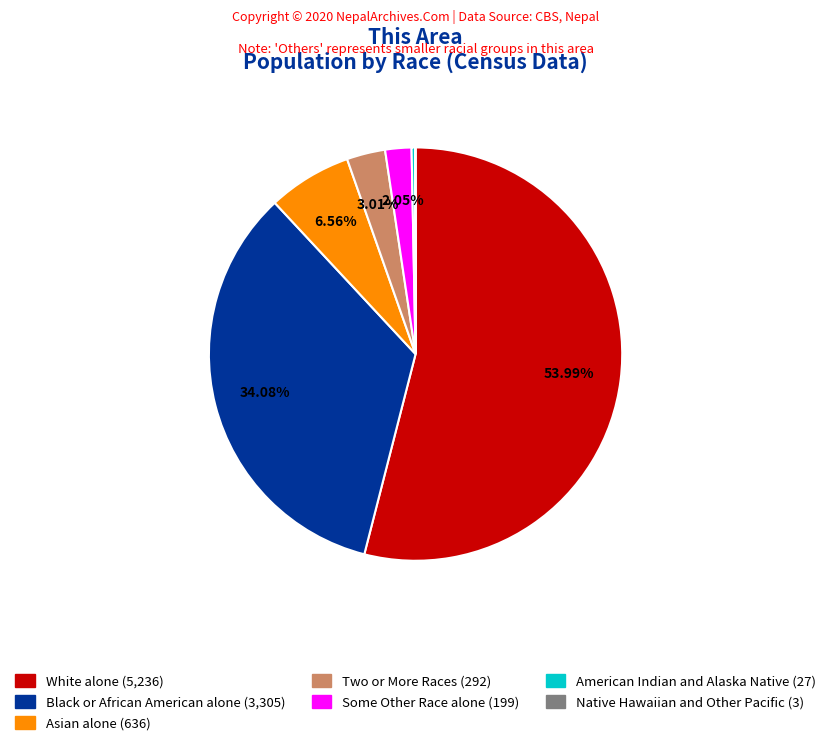

Is it true that Some Other Race alone is 2% of the pie?

True